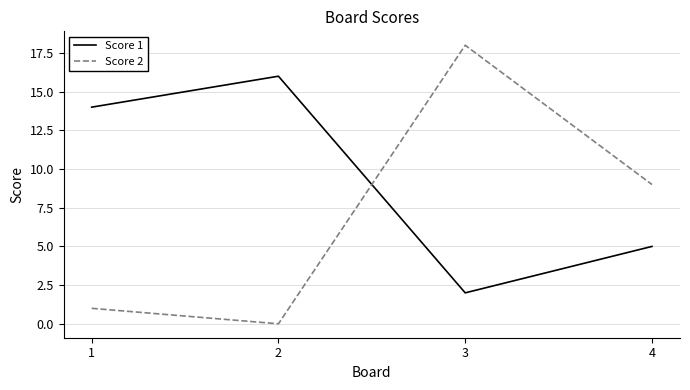

The Score 1 series shows 16 at 2. True or false?

True